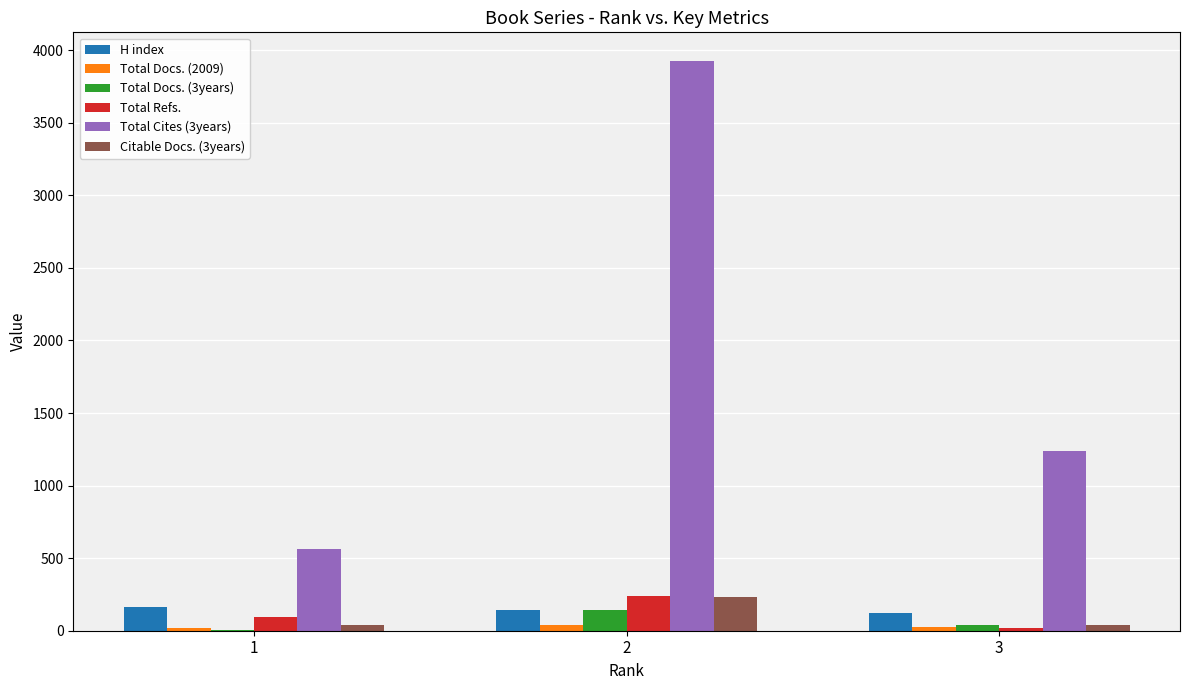

Is the value of Total Docs. (3years) at 3 greater than the value of Total Cites (3years) at 1?

No